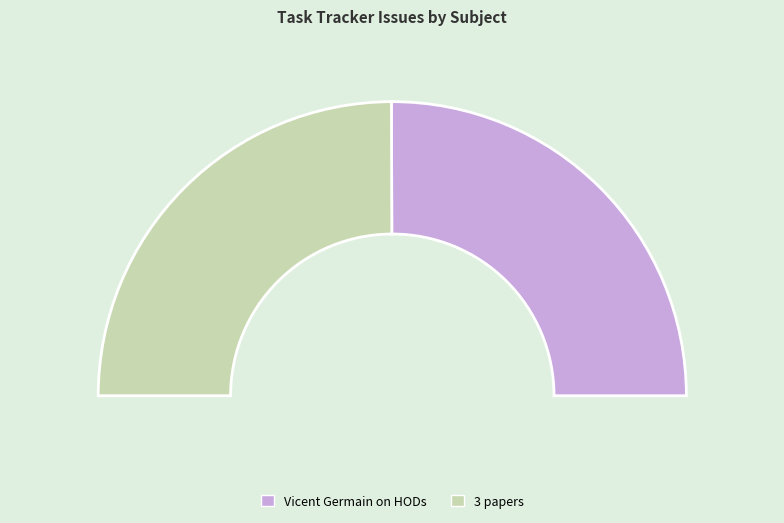

To the nearest percent, what percentage of the pie is Vicent Germain on HODs?

50%